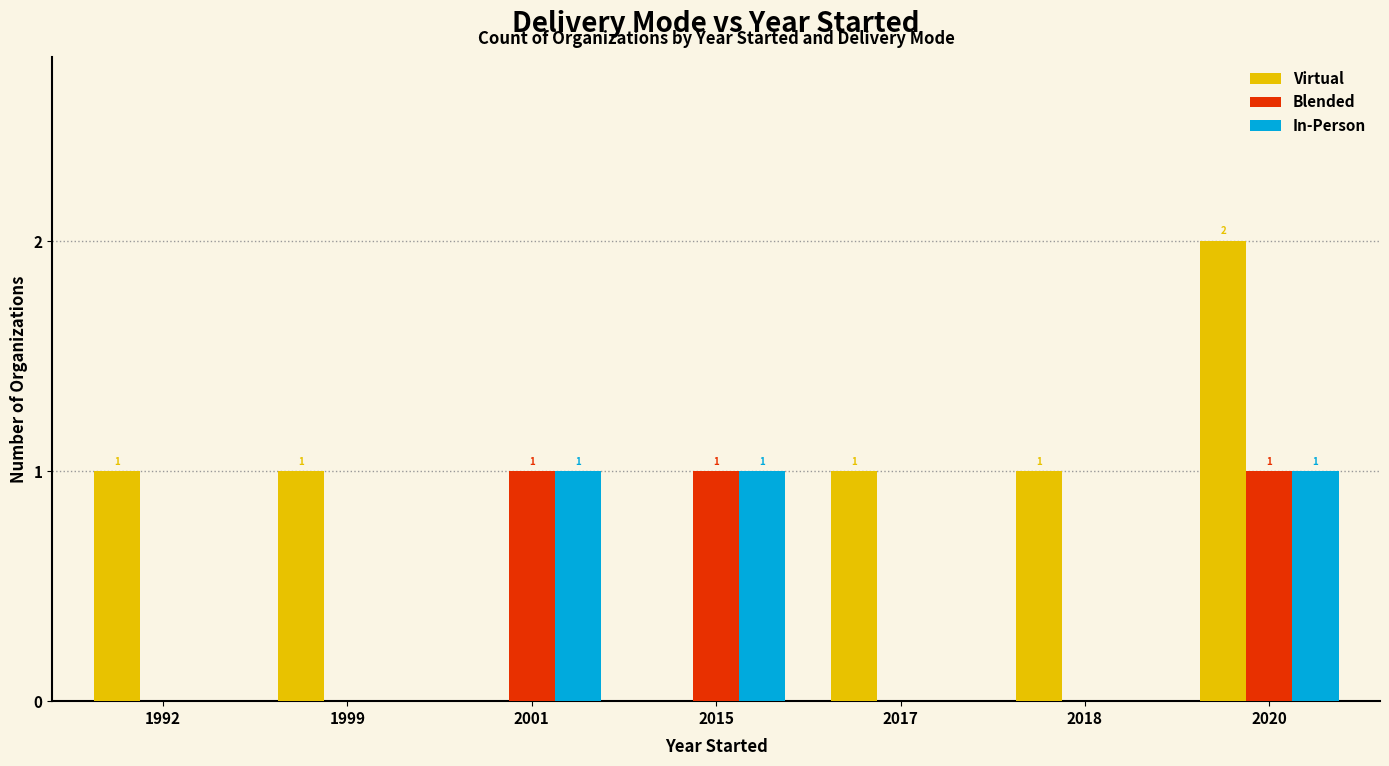

At which category is the sum across all series the highest?

2020